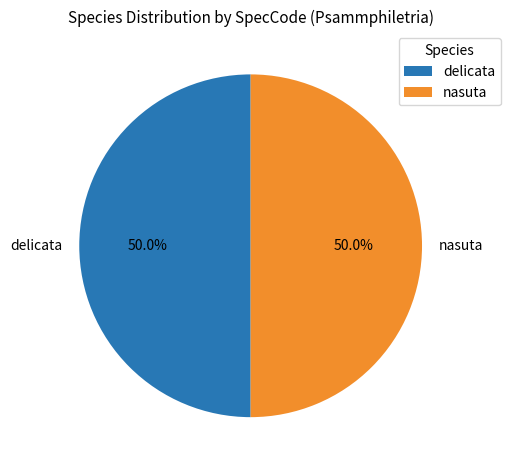

What is the total percentage of delicata and nasuta?

100.0%